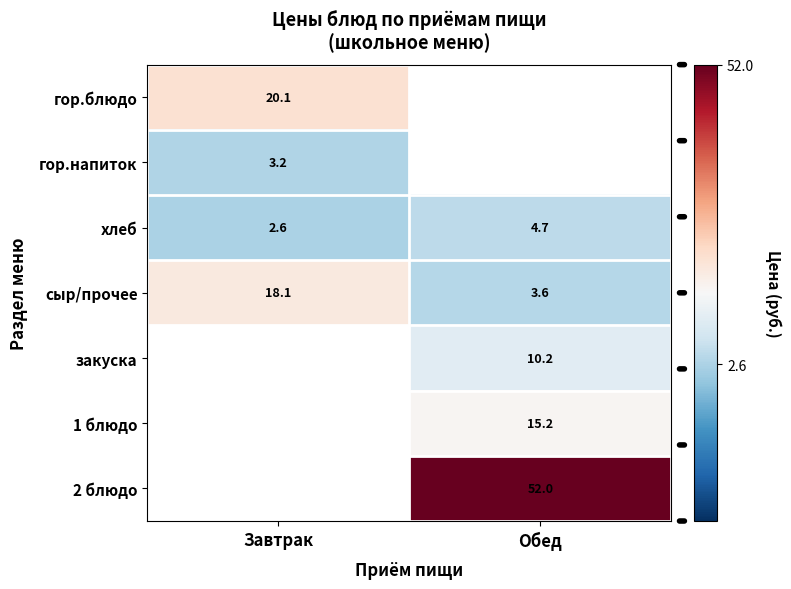

What is the average value of the хлеб series?

3.7